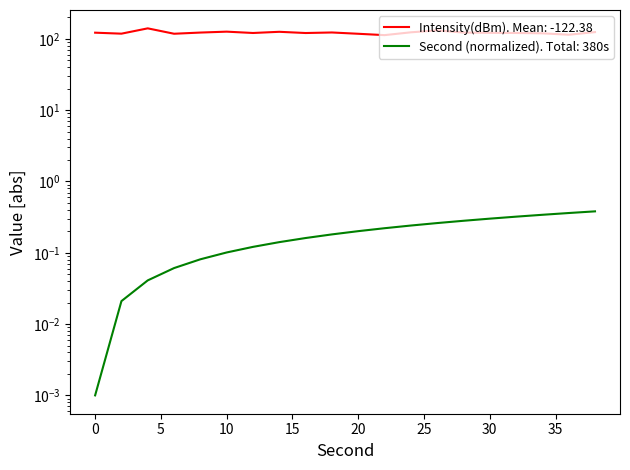

Where is the first local maximum?

4